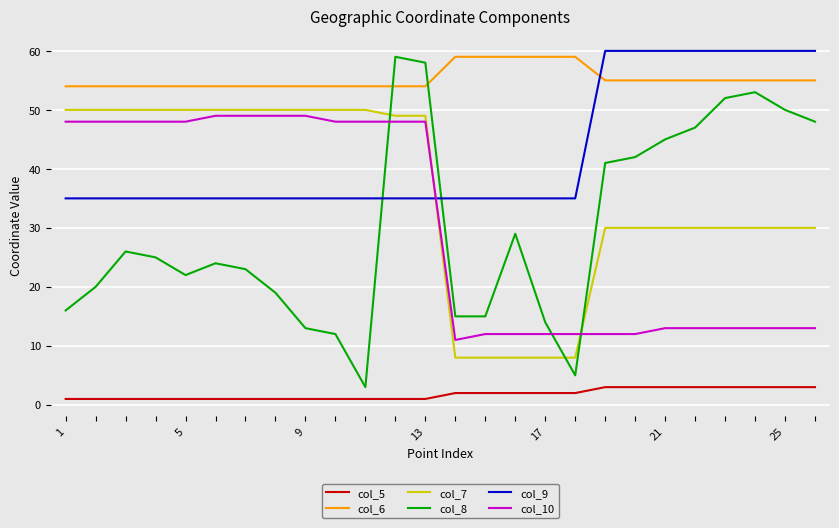

What is the difference between the maximum and minimum values in the col_9 series?

25